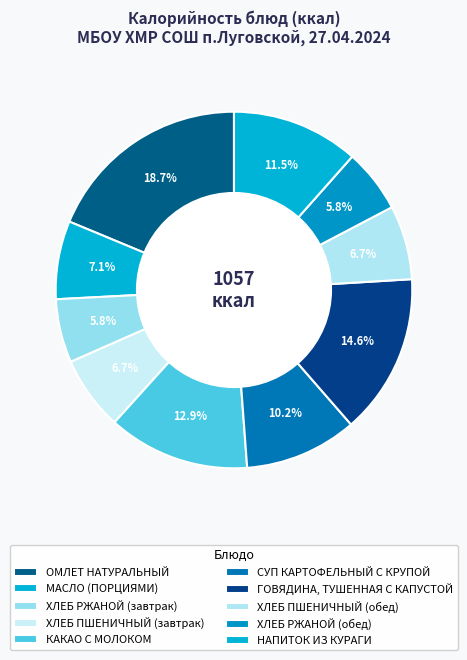

The ХЛЕБ ПШЕНИЧНЫЙ (обед) slice represents 7% of the pie. True or false?

True